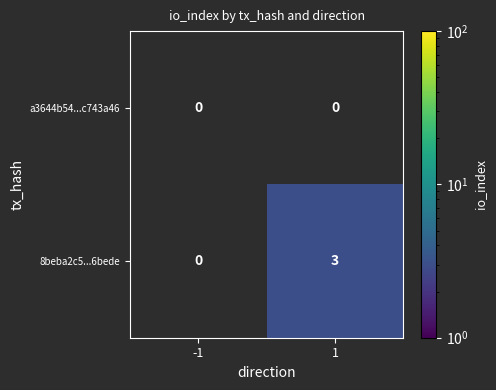

Which category has the lowest value across all series?

1